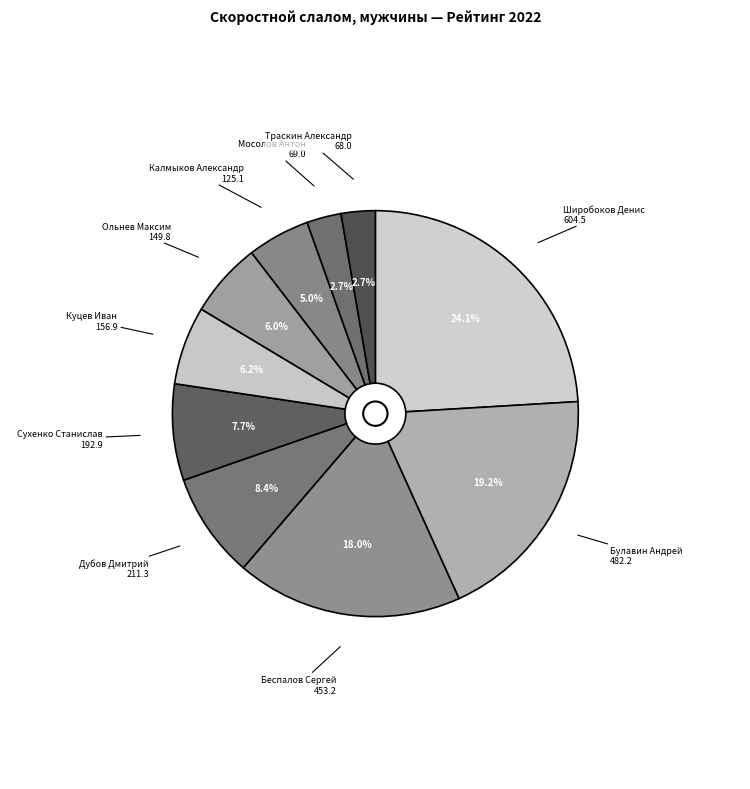

Which slice is the largest?

Широбоков Денис